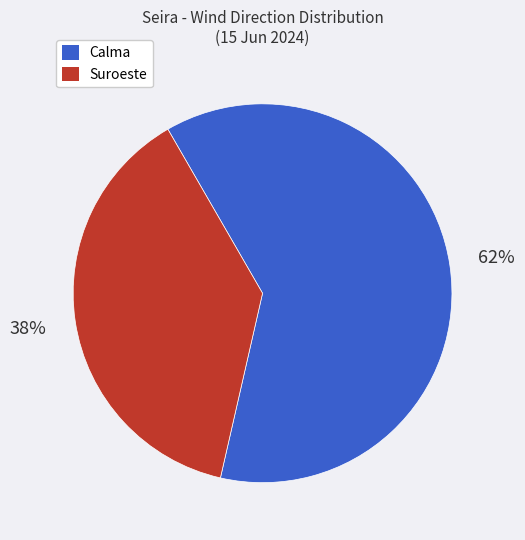

Approximately how many times larger is the value at Suroeste compared to Calma?

0.6